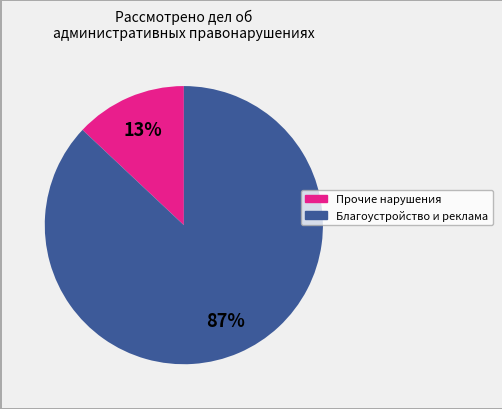

To the nearest percent, what is the difference between the largest and smallest slice percentages?

74%